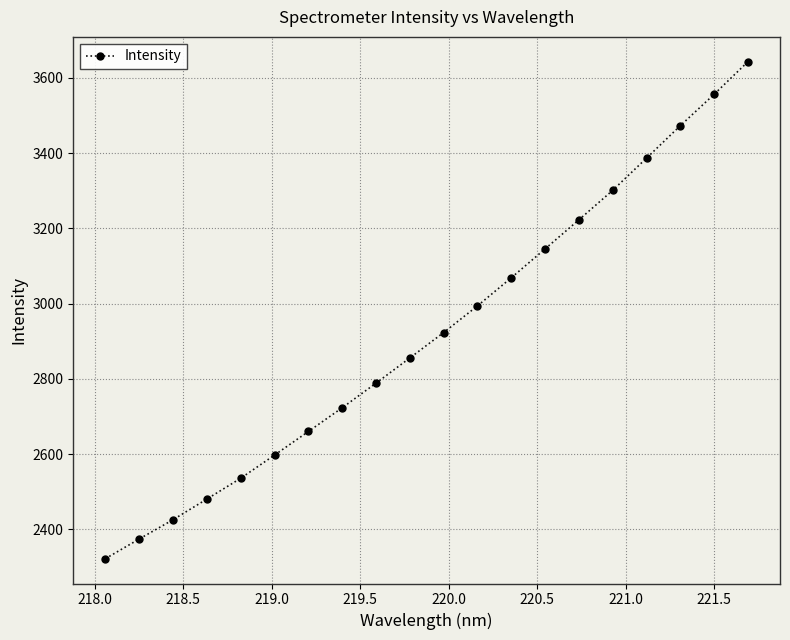

What is the value of the 8th point from the left?

2723.2